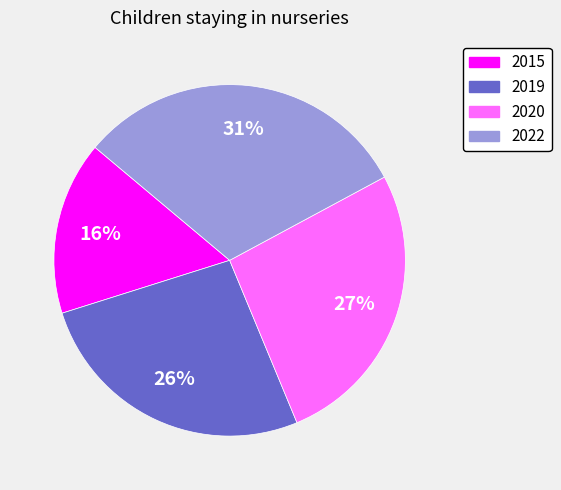

To the nearest percent, what portion does 2019 represent?

26%